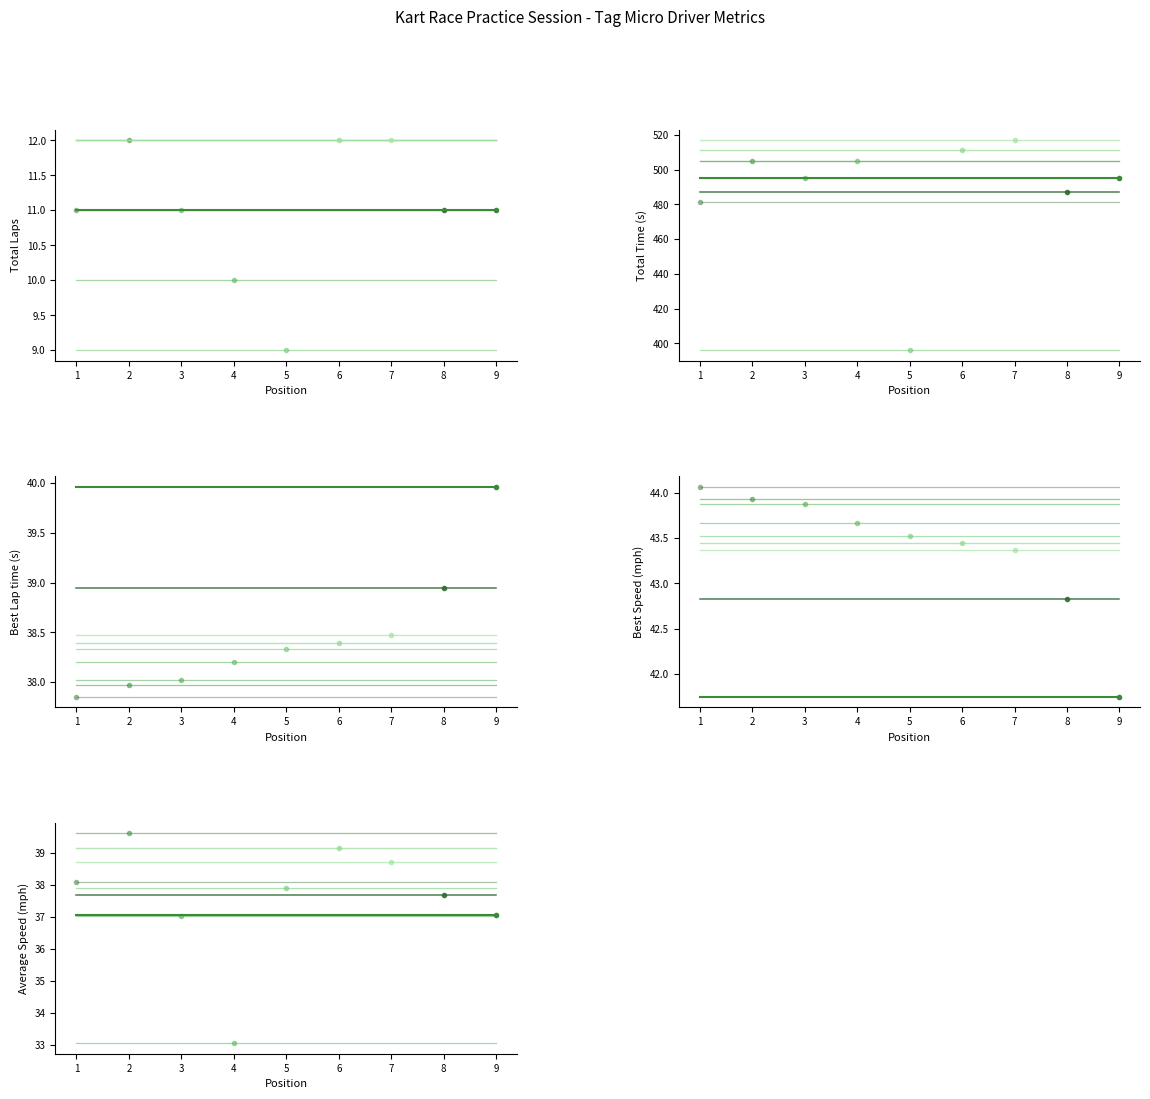

What position from the left is Charlie Skrzykpowski?

5